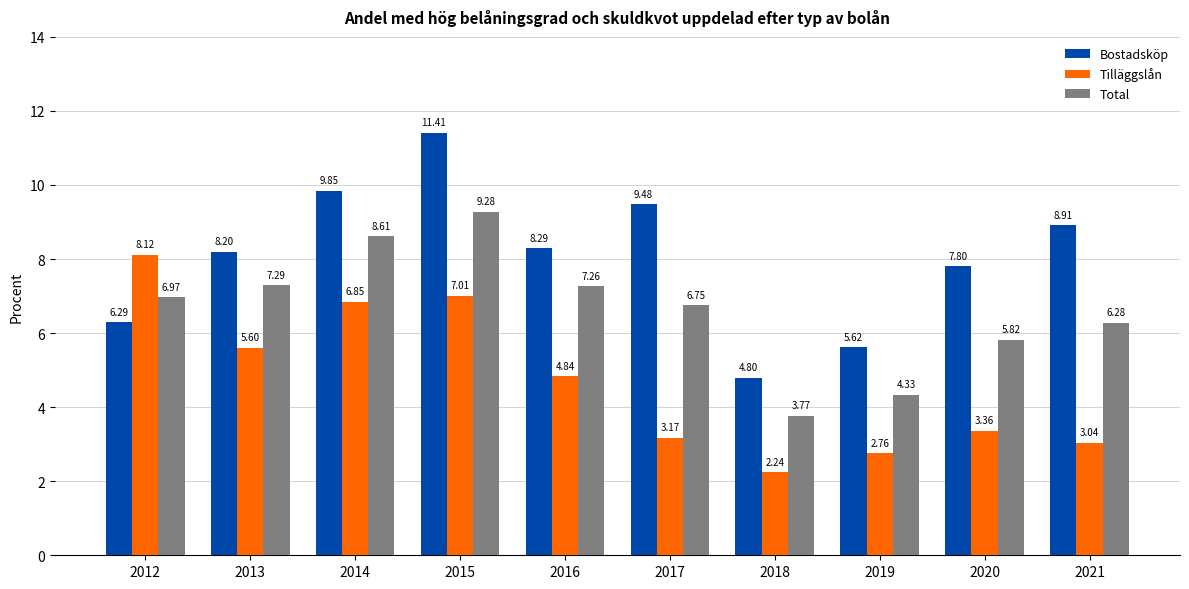

What is the spread (max minus min) of values at 2012?

1.8